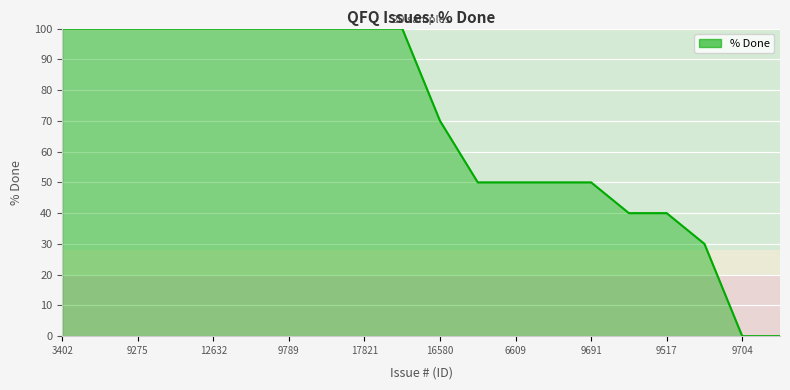

What is the average value?

69